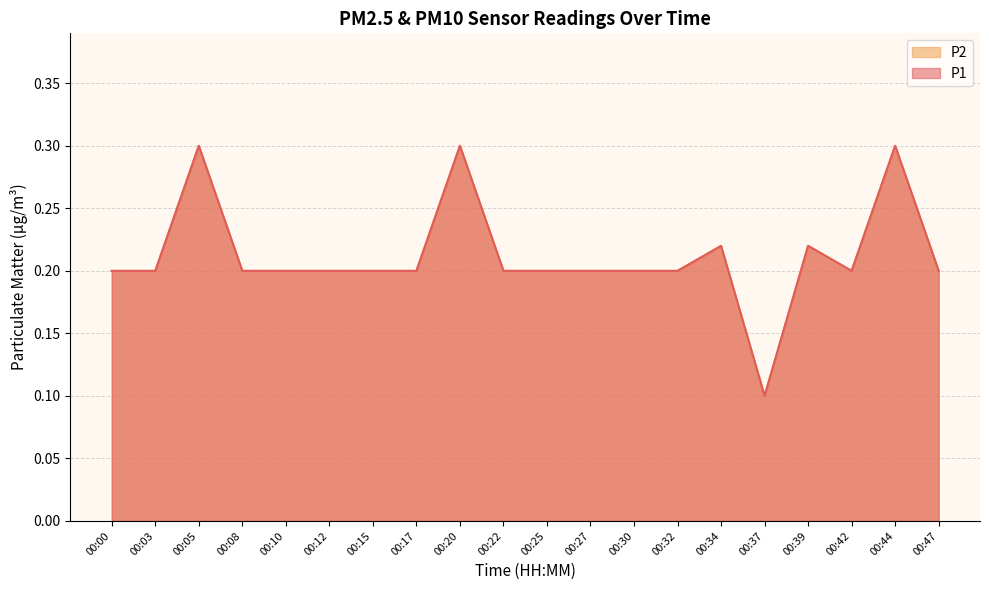

Is the value of P1 at 00:39 greater than the value of P2 at 00:37?

Yes